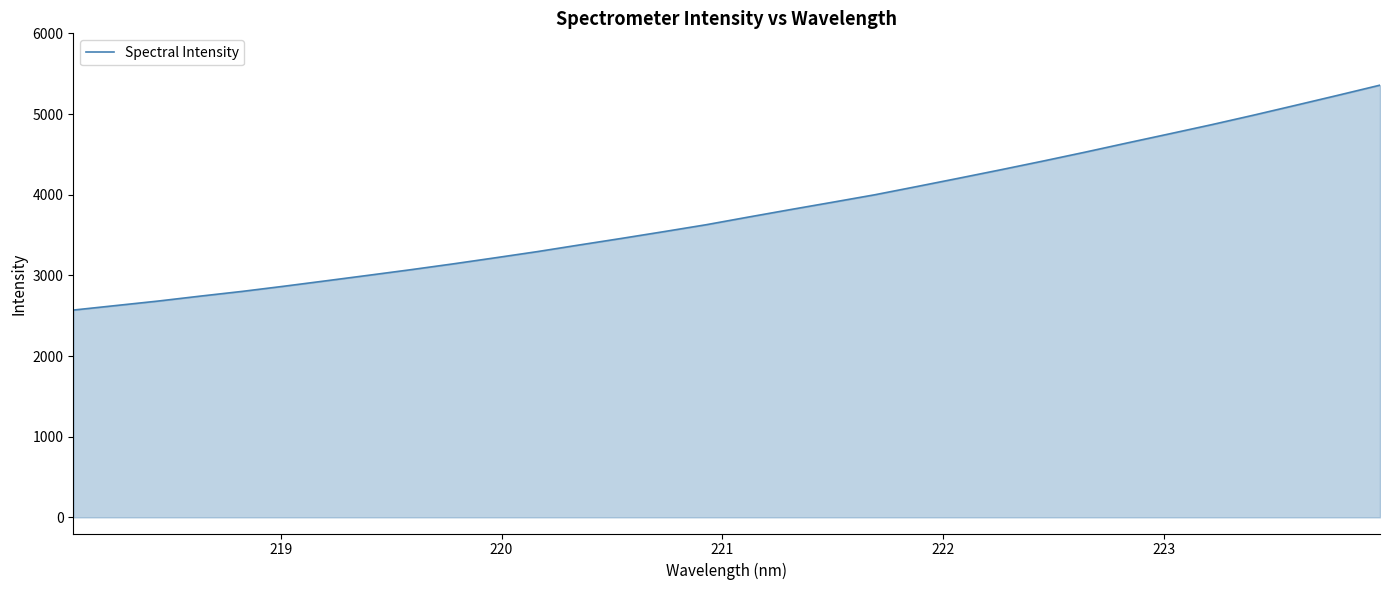

What is the smallest value displayed?

2569.5